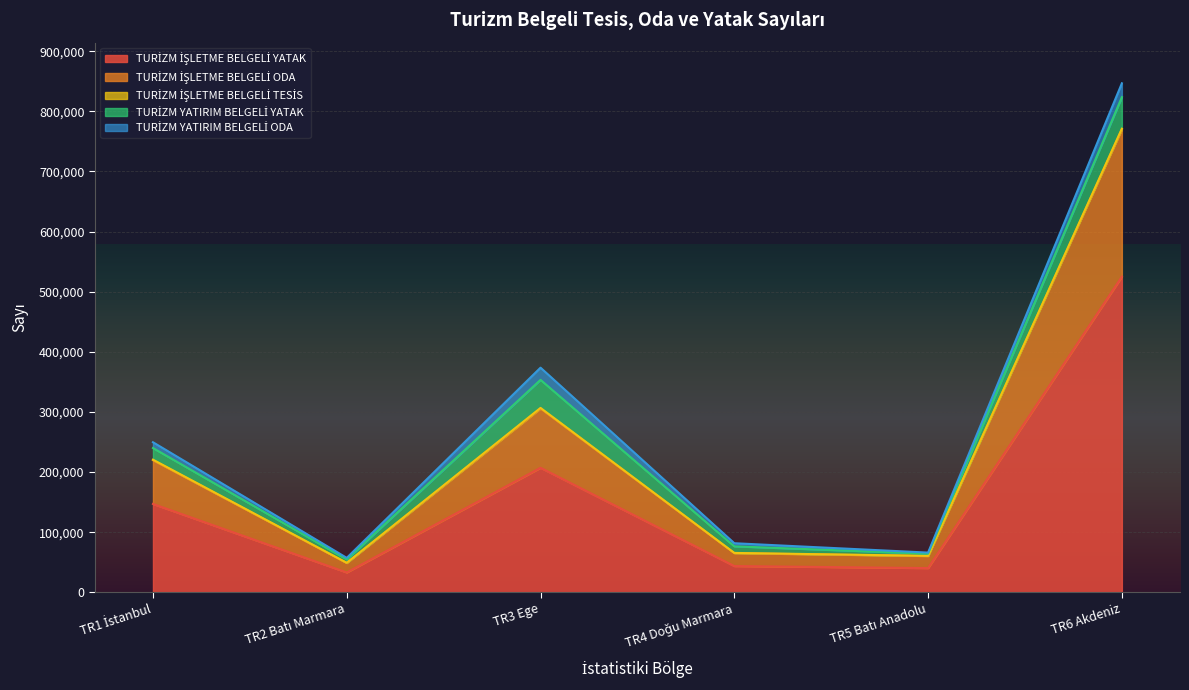

Which series has the largest range (max minus min)?

TURİZM İŞLETME BELGELİ YATAK